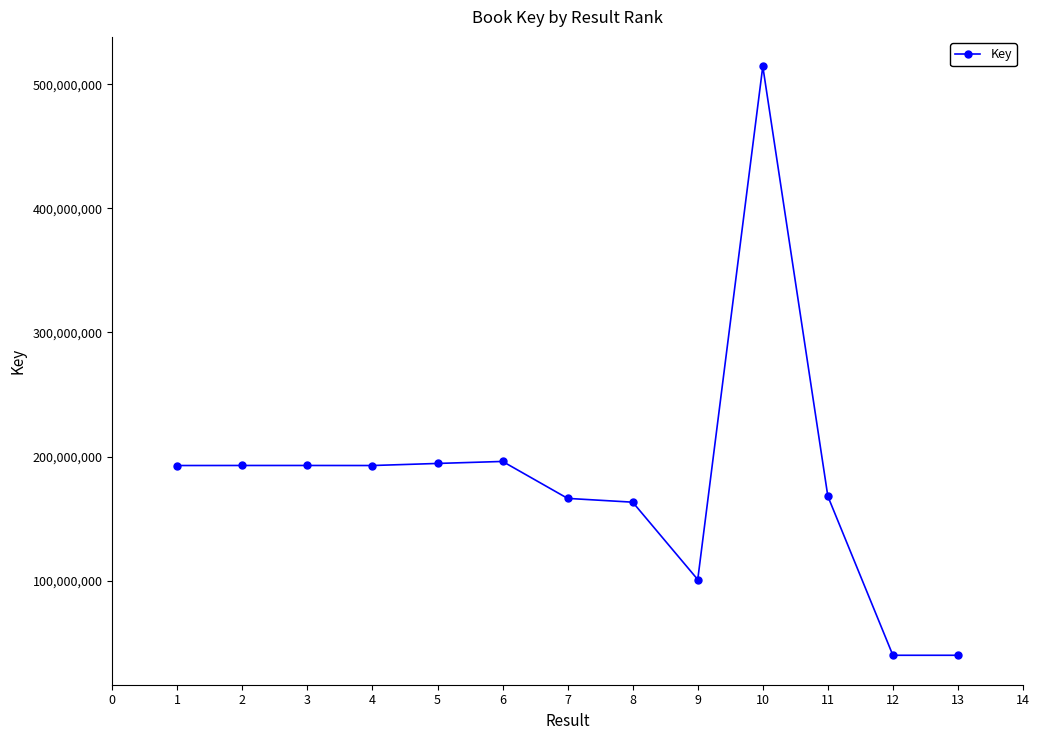

How many data points does each series have?

13